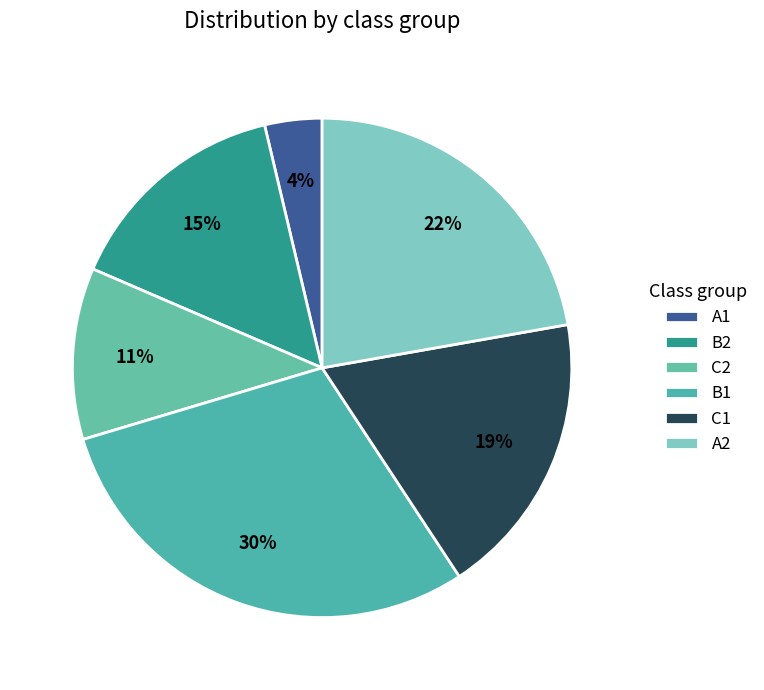

To the nearest percent, what is the difference between the A2 and B2 slice percentages?

7%